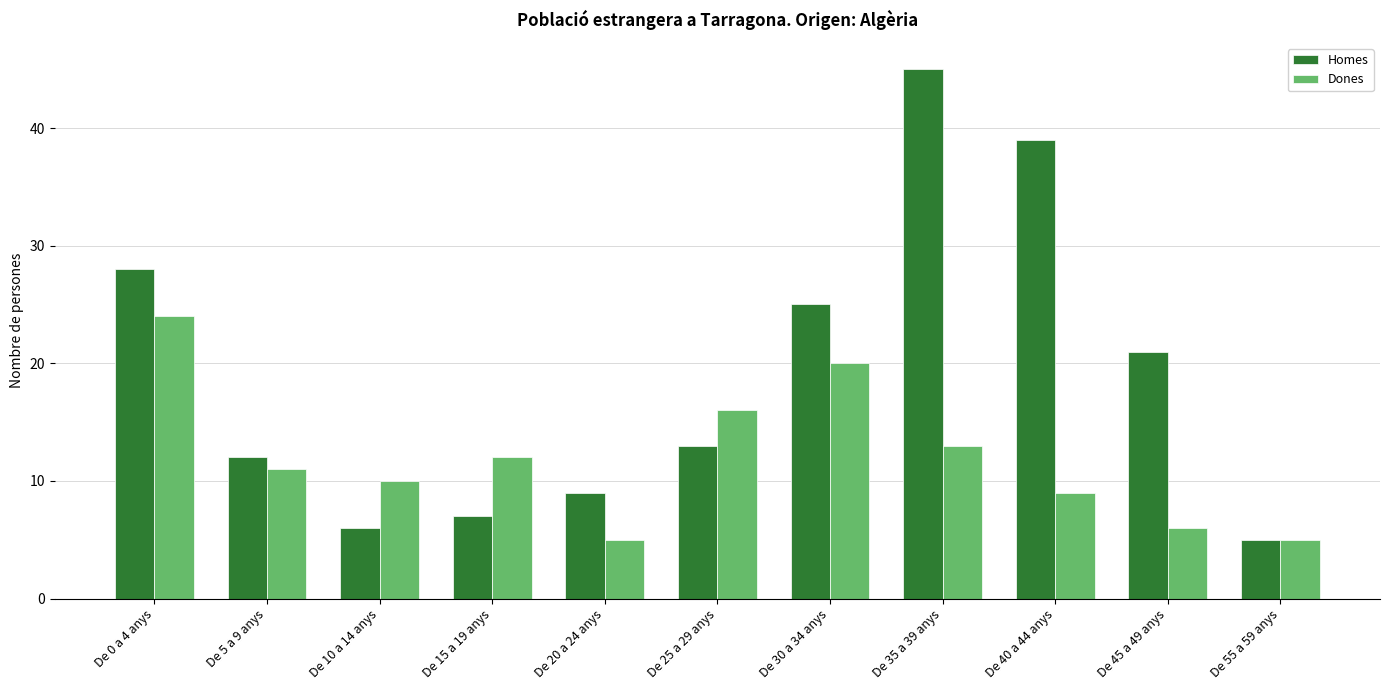

True or false: Homes has a value of 7 at De 45 a 49 anys.

False